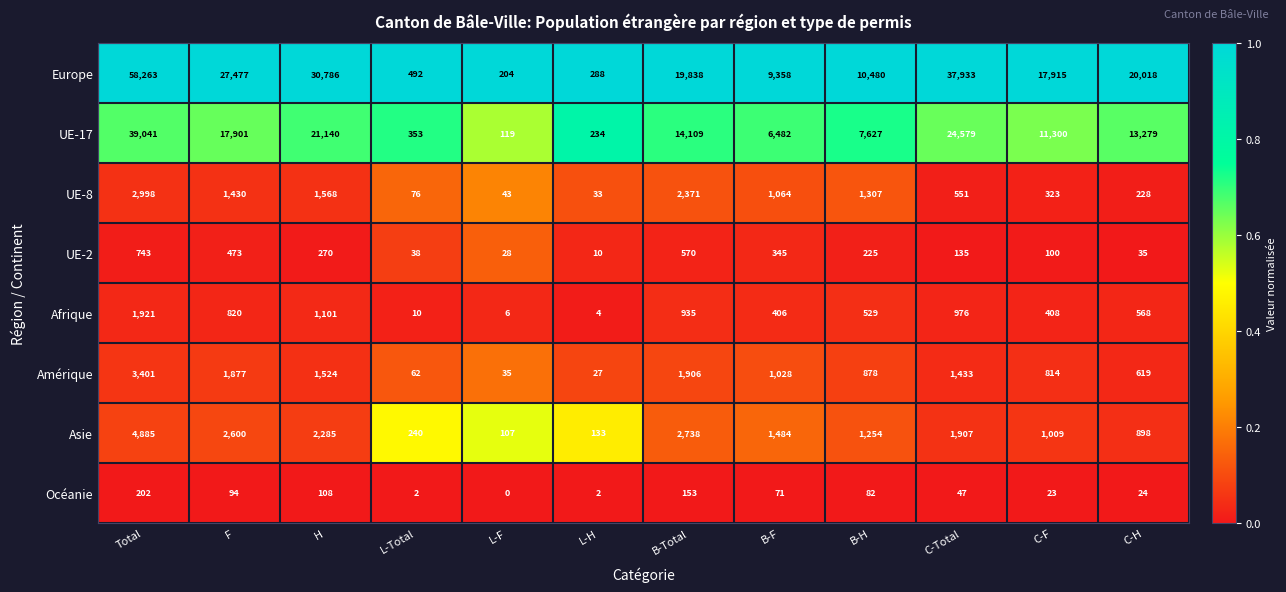

What is the difference between the highest and lowest values at H?

30678